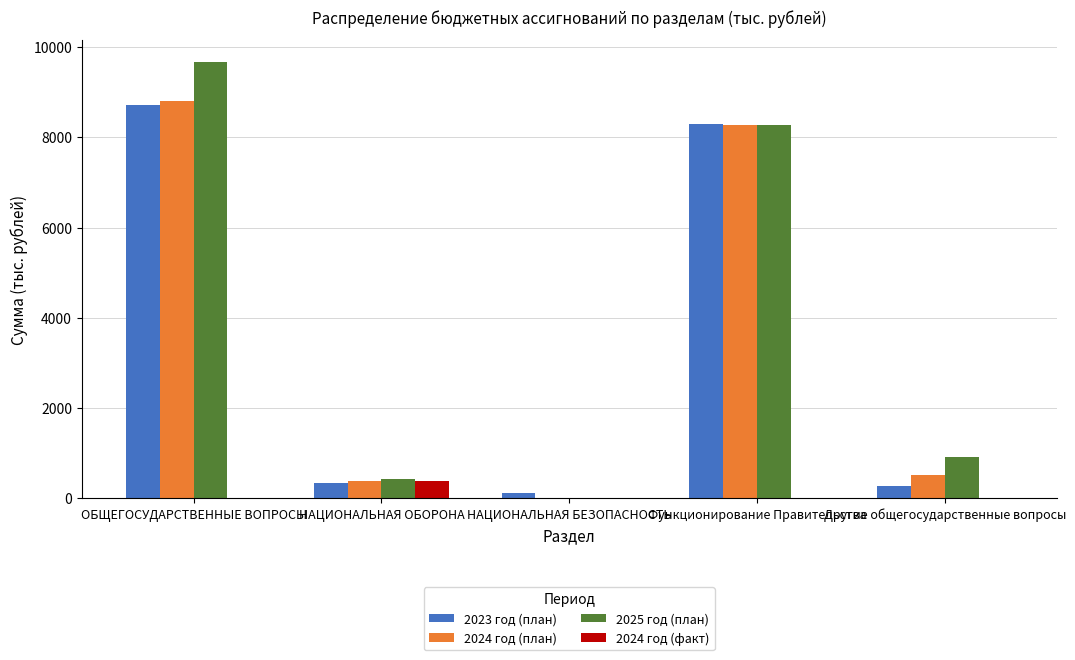

What is the highest value of the 2025 год (план) series?

9677.9